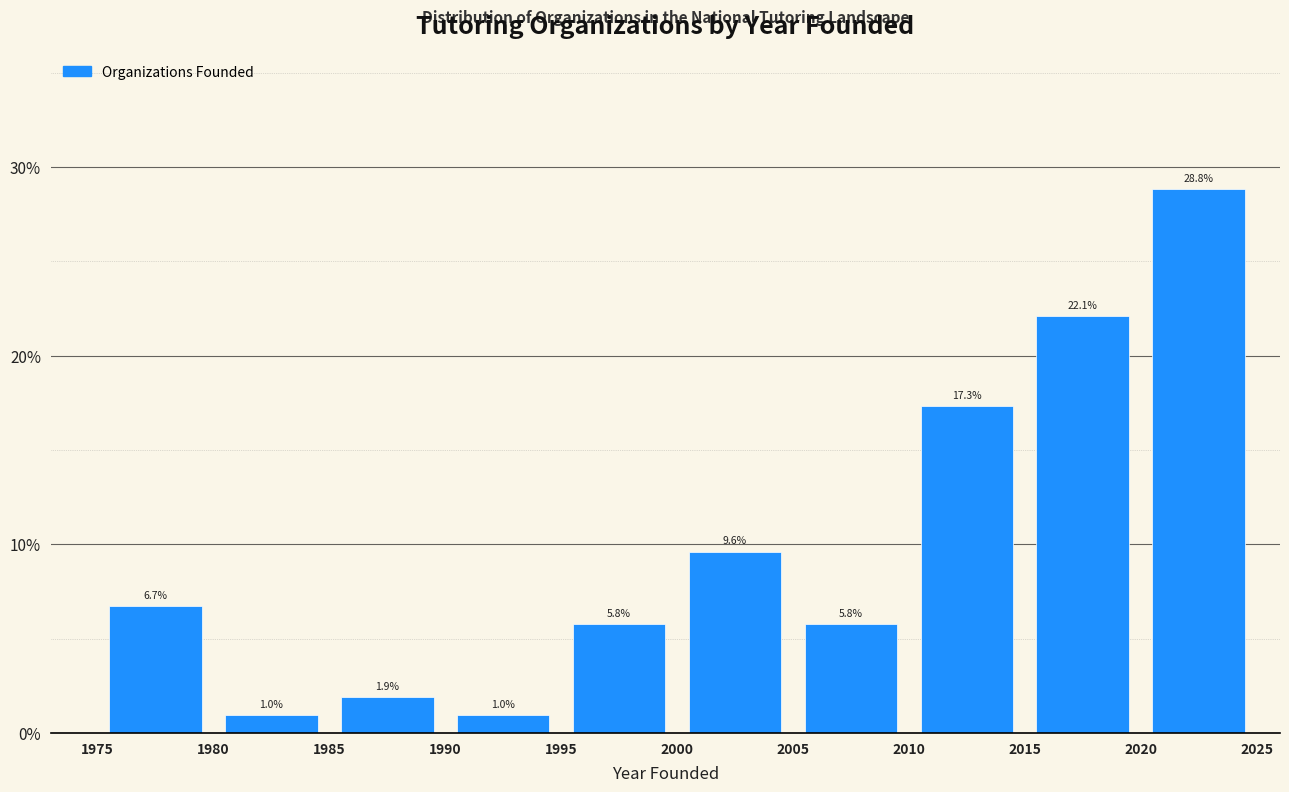

What is the height of the bar covering 1980 to 1985 on the x-axis?

1.0